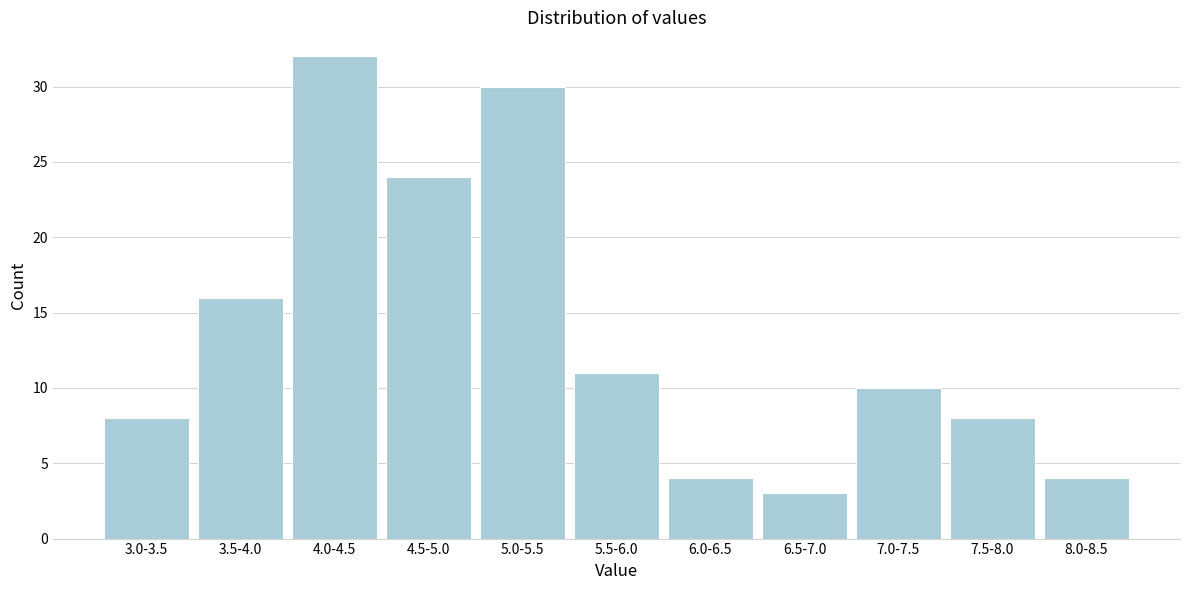

Reading left to right, what are all the values shown in this chart?

8	16	32	24	30	11	4	3	10	8	4